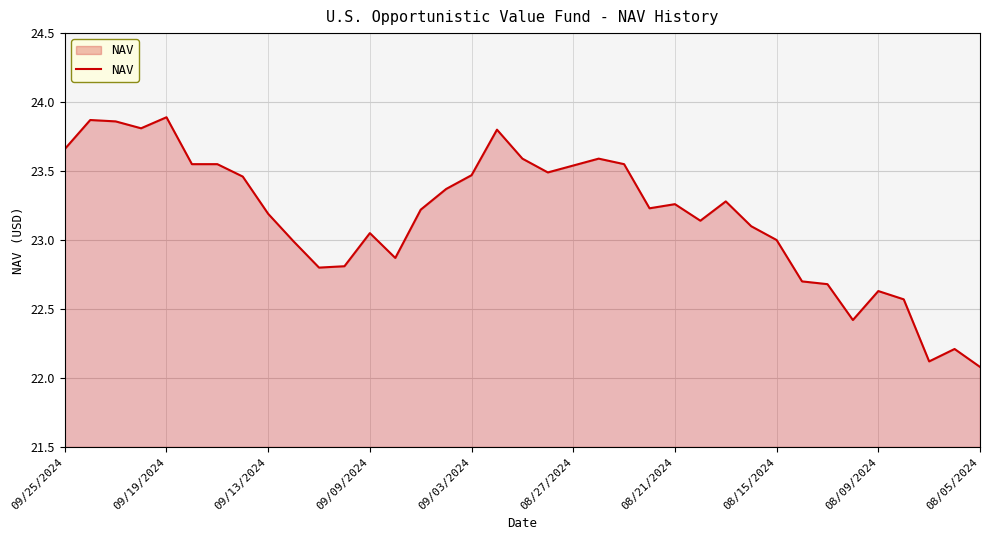

What is the difference between the maximum and minimum values?

1.8